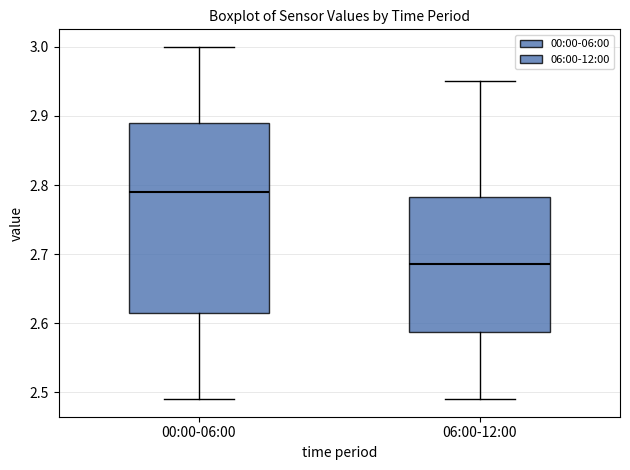

Where does the lower whisker of the box for 06:00-12:00 end on the y-axis? The values are not printed on the chart, so give them approximately, as read against the axis.

2.49